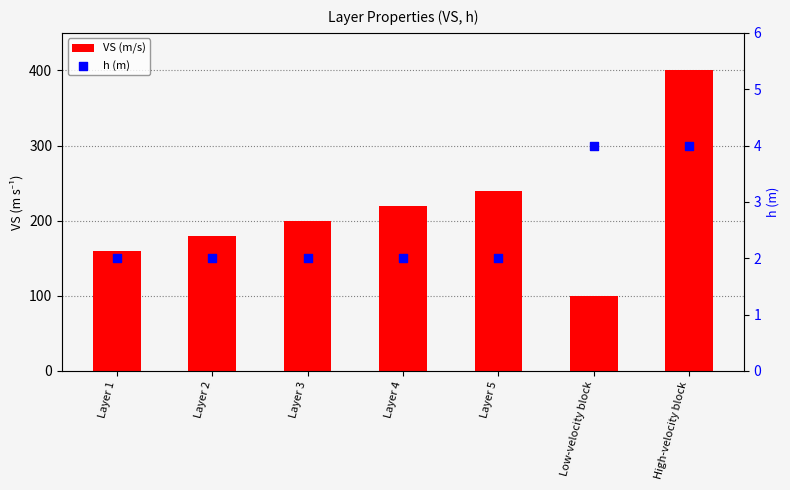

Which series reaches the maximum Y coordinate?

VS (m/s)